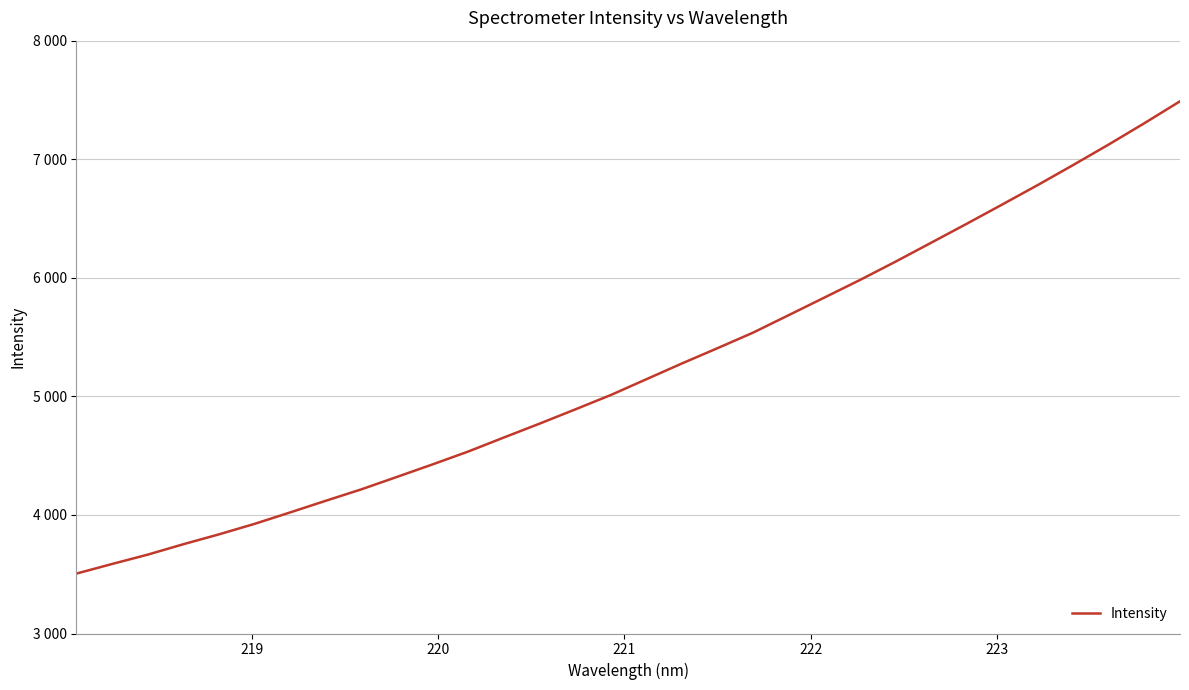

What is the sum of all values?

167257.8